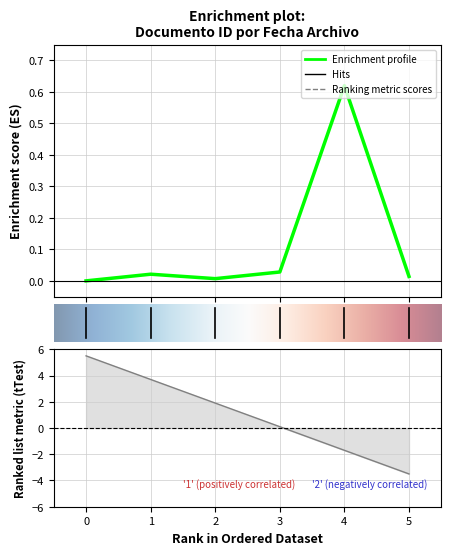

Reading left to right, list all the values displayed in this chart.

0.0	0.0	0.0	0.0	0.6	0.0